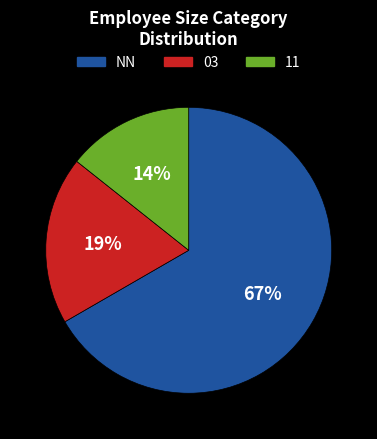

Which slice is the smallest?

11